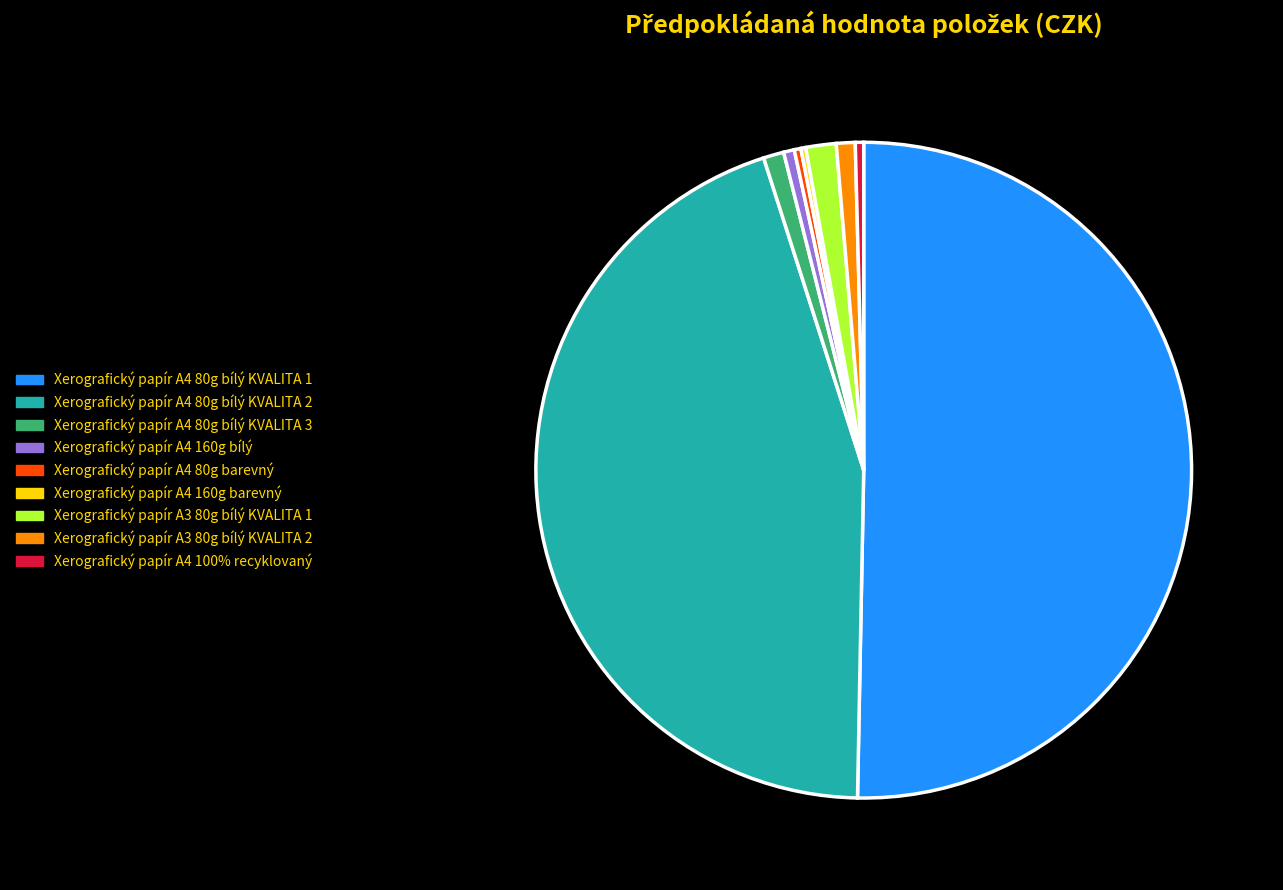

Is the sum of Xerografický papír A4 80g bílý KVALITA 2 and Xerografický papír A4 80g bílý KVALITA 1 greater than half?

Yes